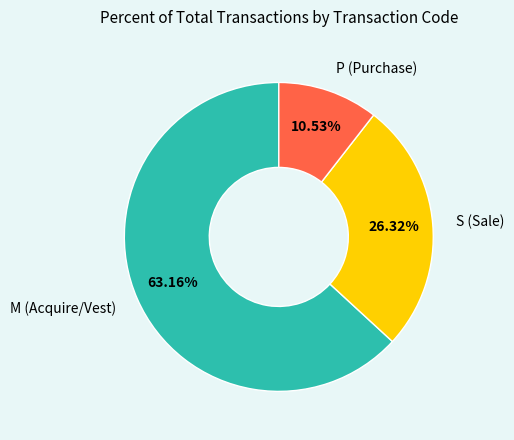

Approximately how many times larger is the value at S (Sale) compared to M (Acquire/Vest)?

0.4